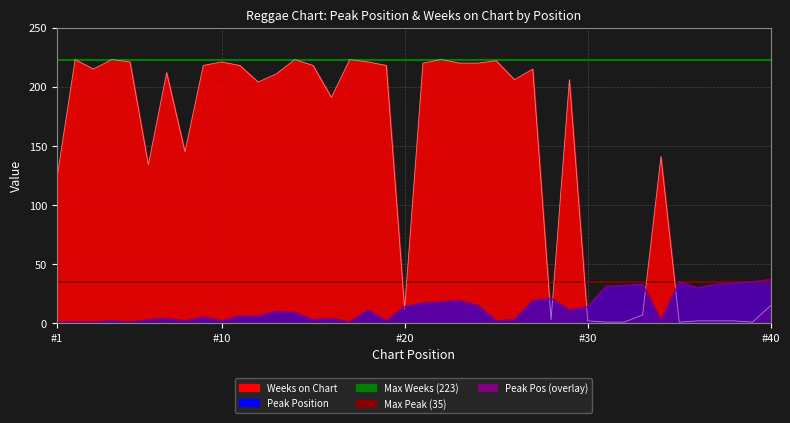

Is it true that Max Weeks (223) equals 223 at #1?

True